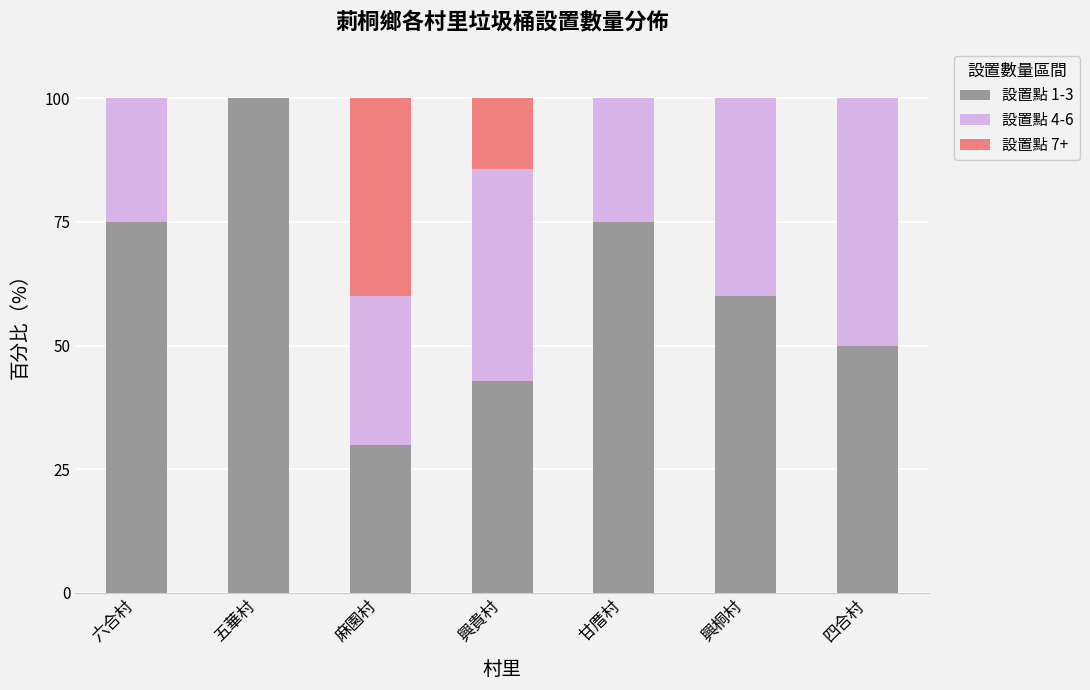

What is the maximum value for 設置點 1-3?

100.0